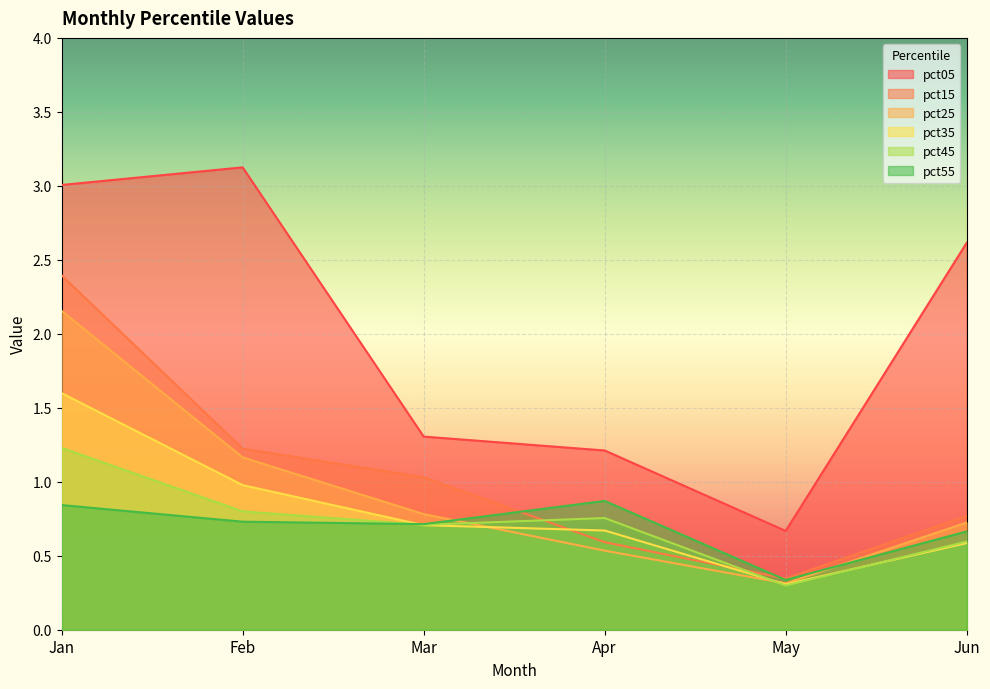

The value of pct05 at Jun is 3.6. True or false?

False